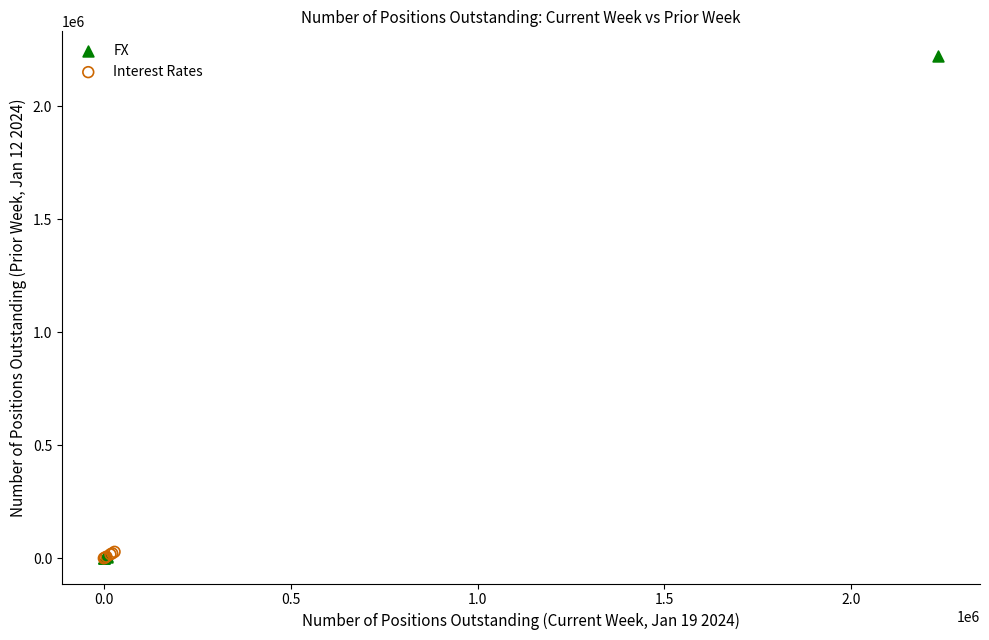

Which series contains the highest Y value?

FX